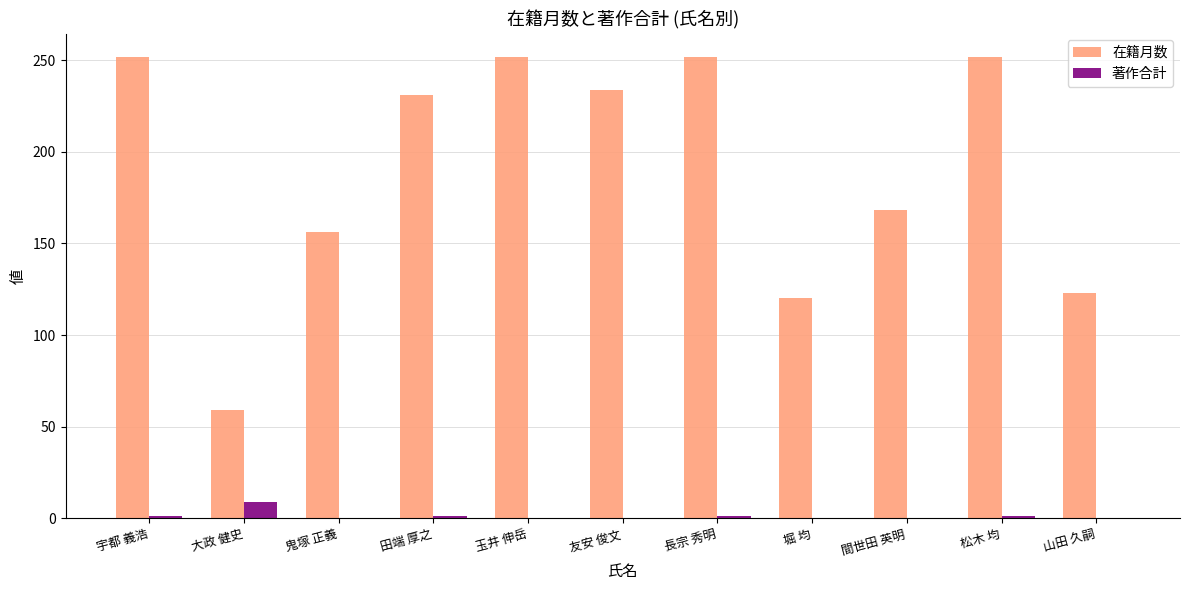

How many groups of bars are there?

11